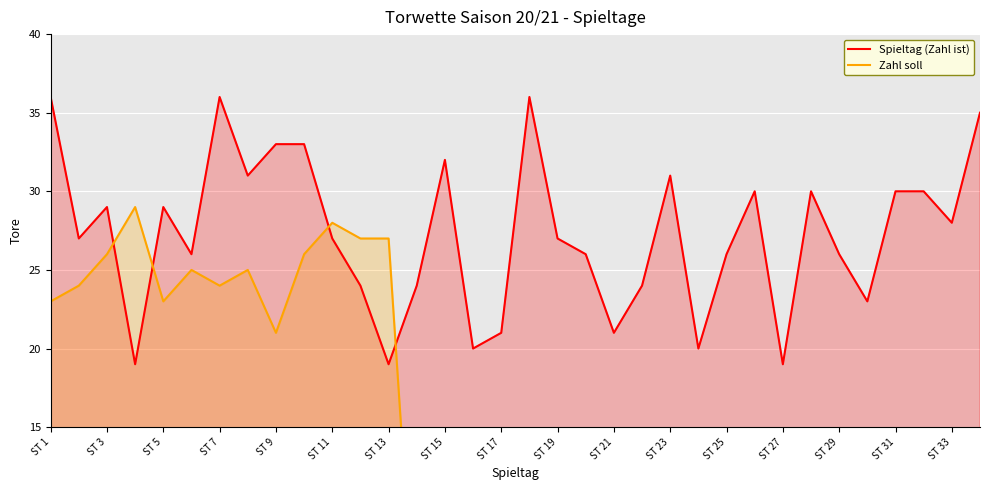

The value of Spieltag (Zahl ist) at ST 5 is 29. True or false?

True